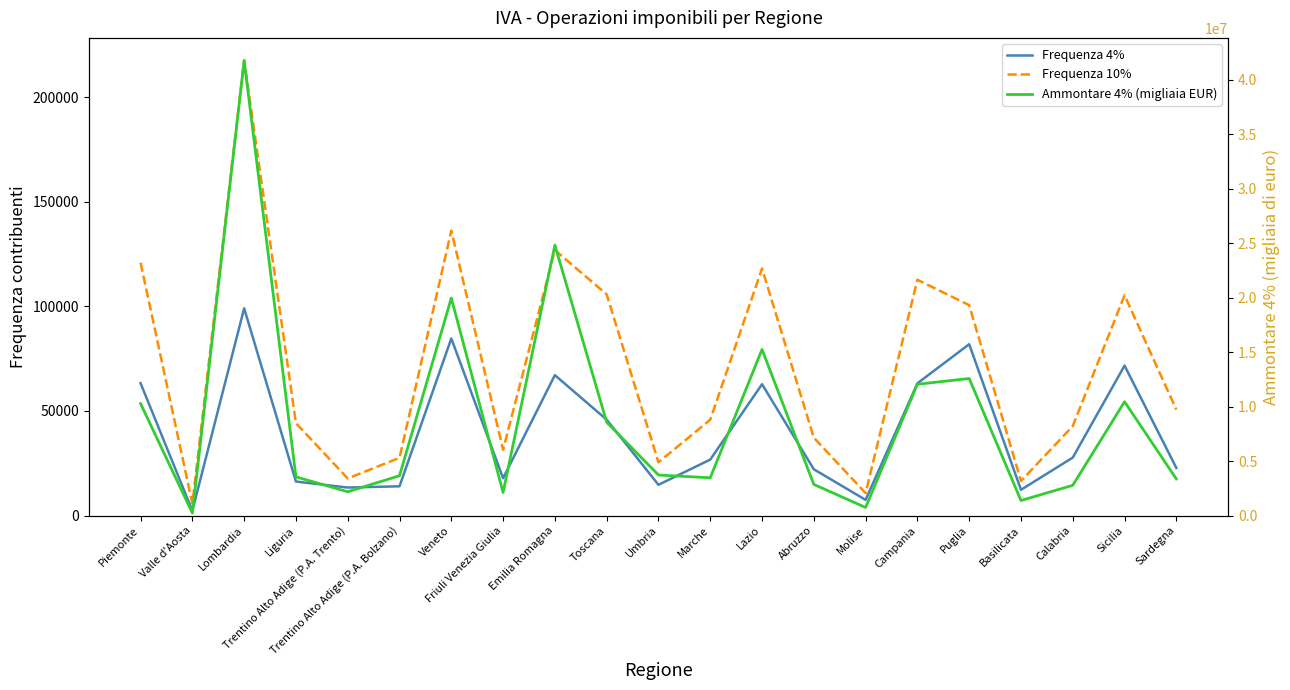

Between Lombardia and Trentino Alto Adige (P.A. Trento), which is larger?

Lombardia